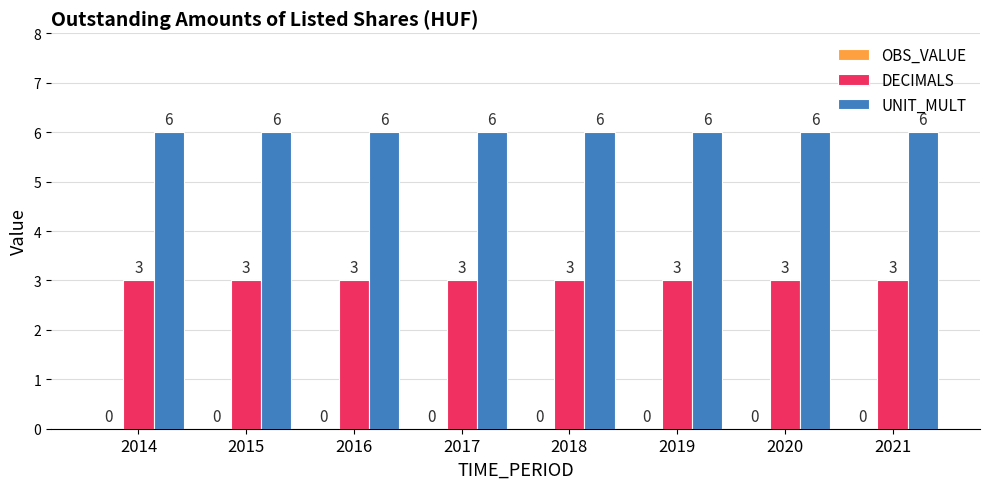

What is the minimum value for UNIT_MULT?

6